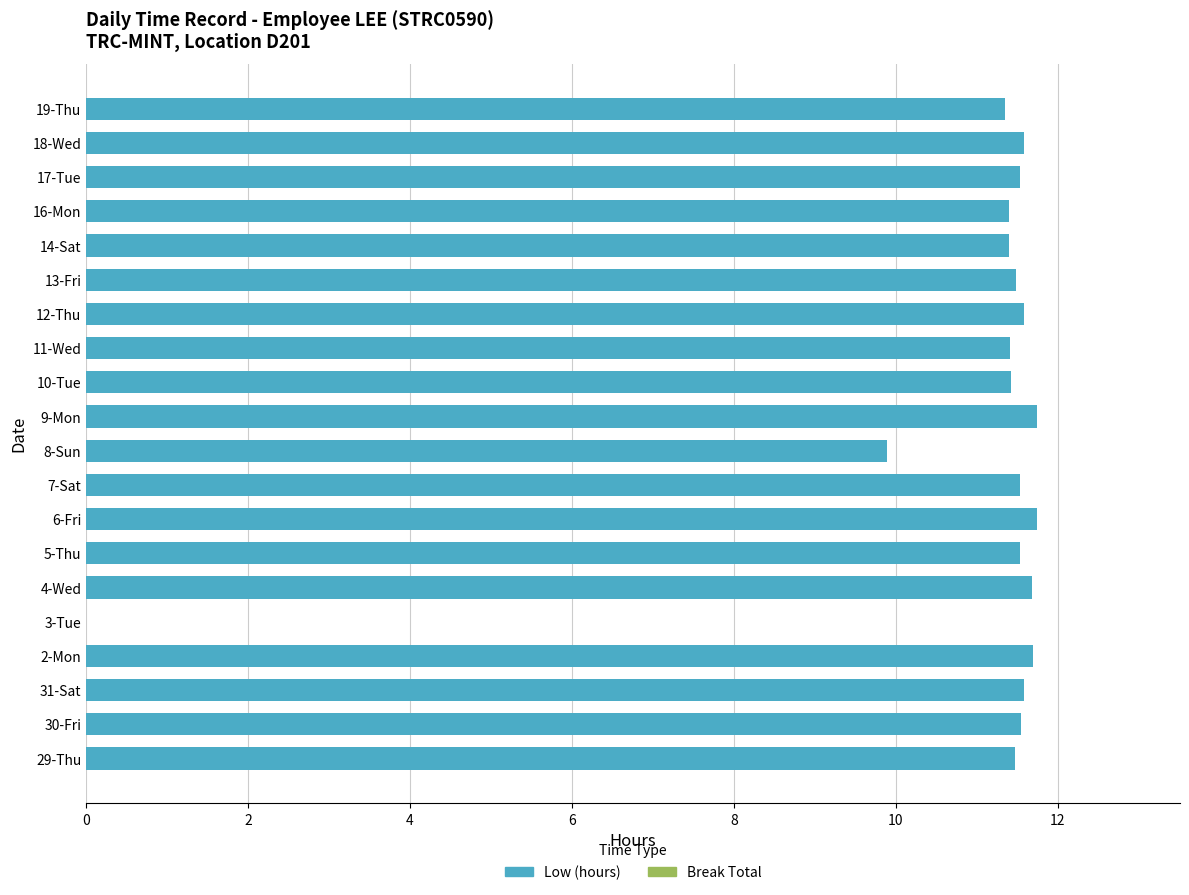

What is the change in value from 2-Mon to 10-Tue?

-0.3